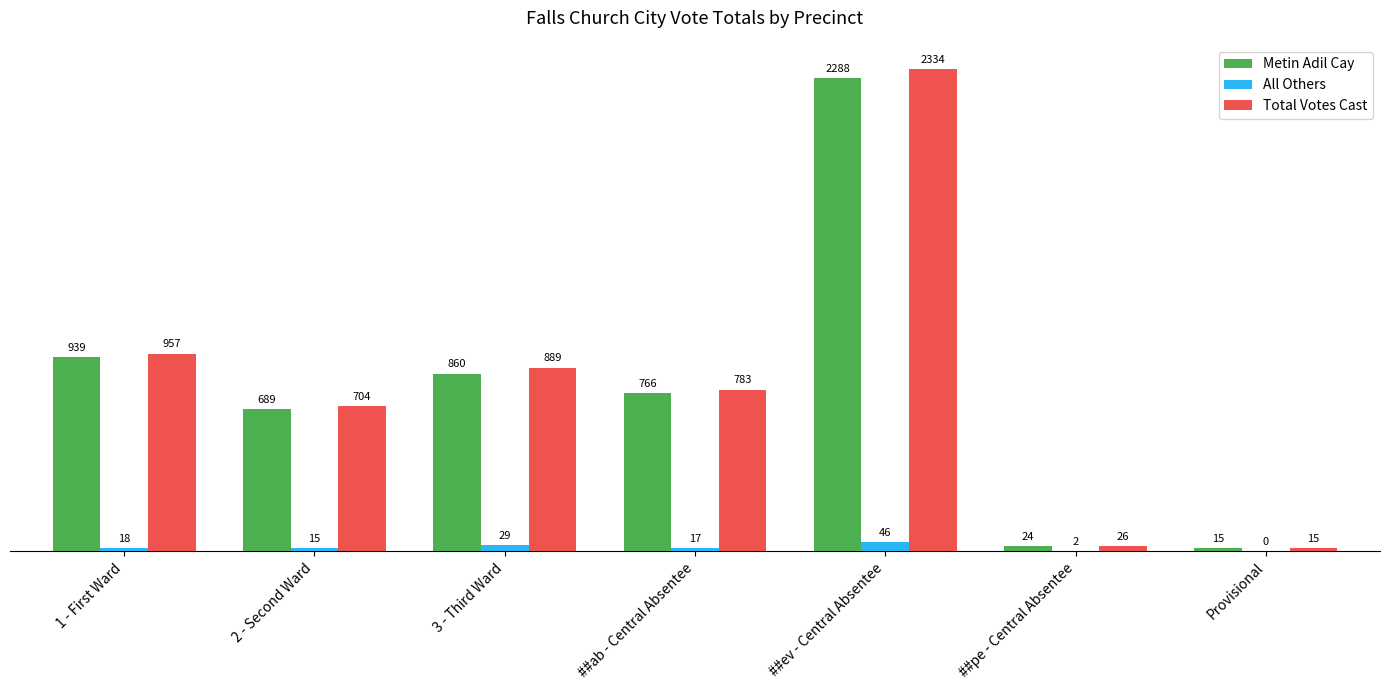

At which category is the sum across all series the highest?

##ev - Central Absentee